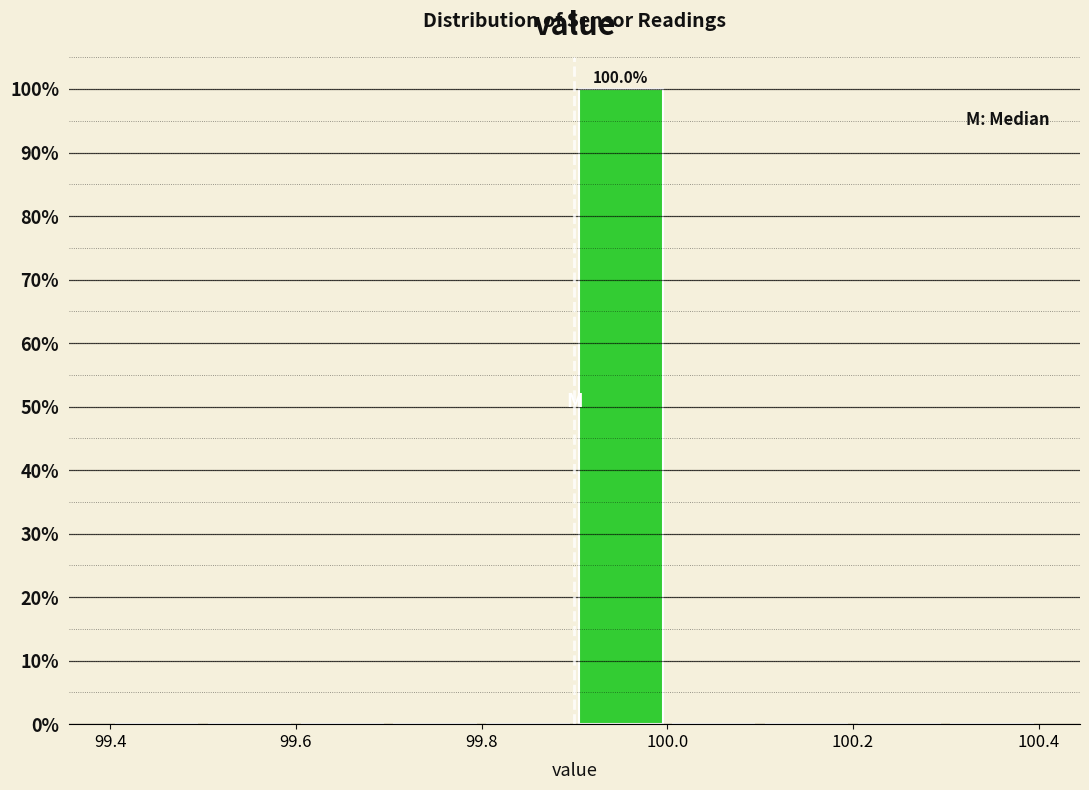

Over which range of the x-axis is the bar tallest?

99.9 to 100.0